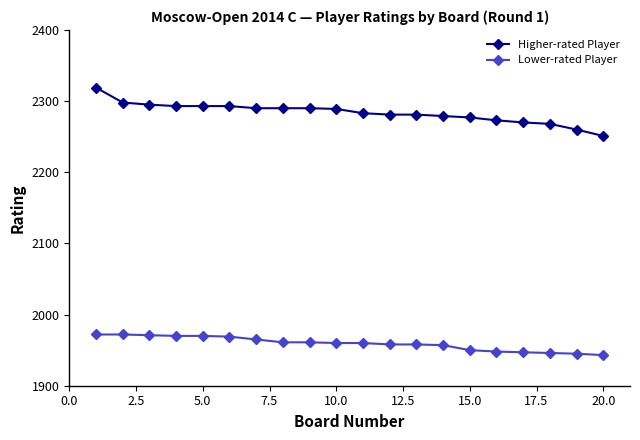

Which series has the widest spread of values?

Higher-rated Player